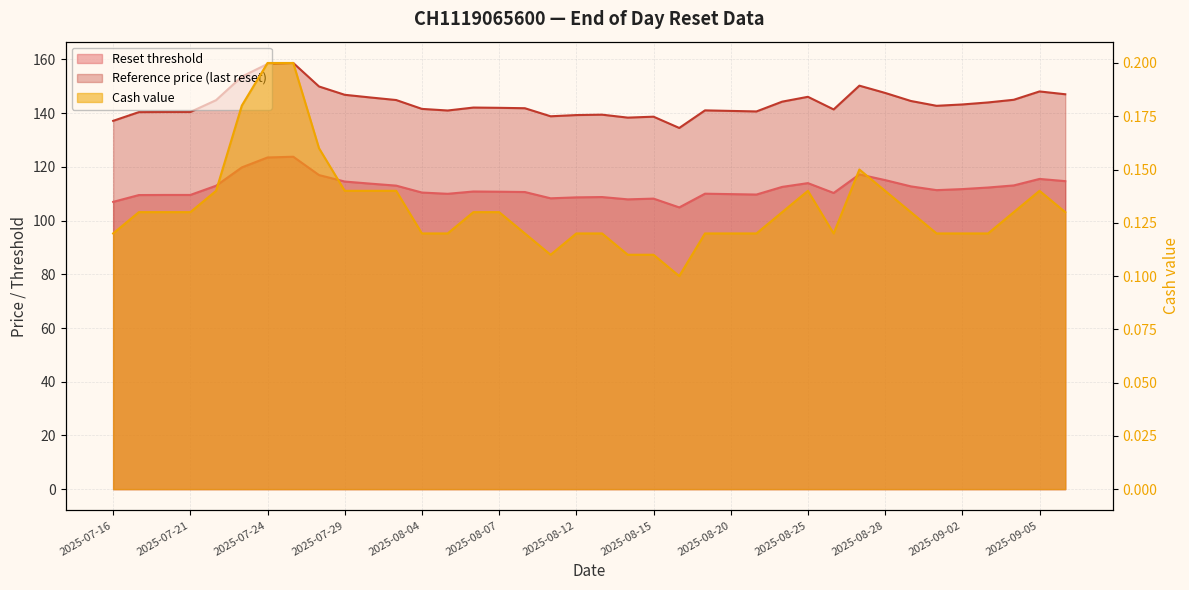

What is the difference between the highest and lowest values at 2025-08-06?

142.0